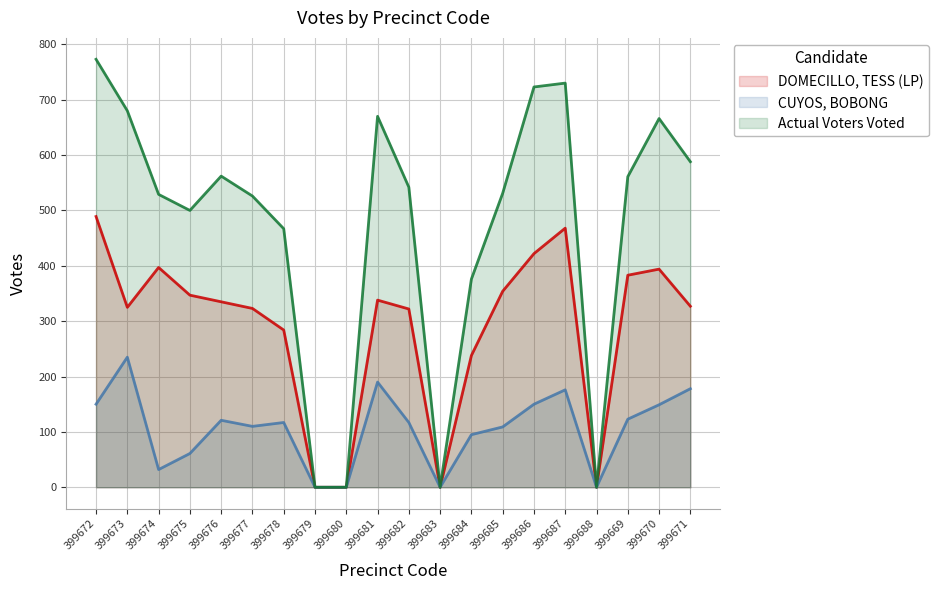

How many lines are shown in the chart?

3